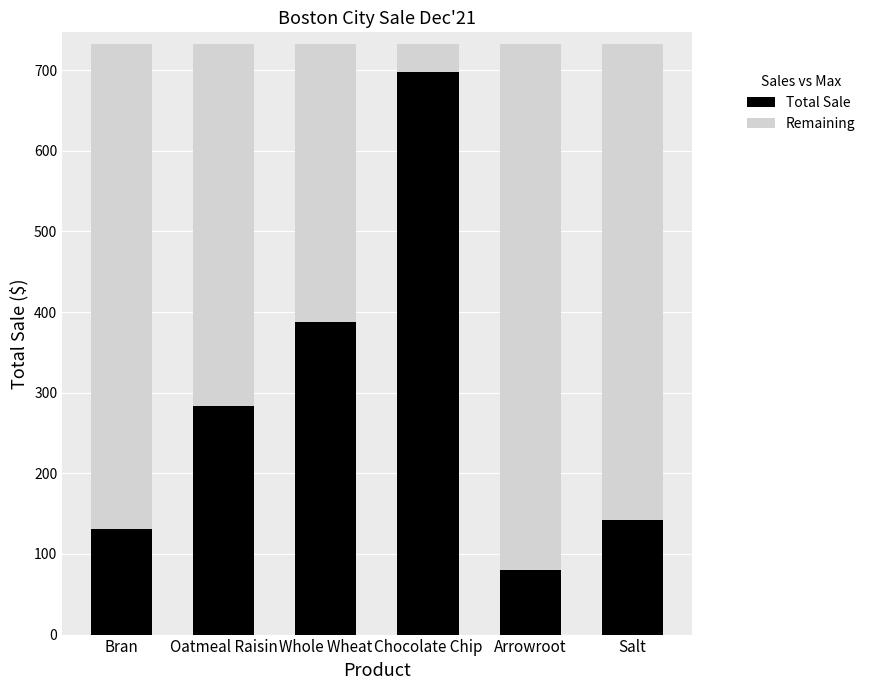

Which category has the highest value in the Total Sale series?

Chocolate Chip